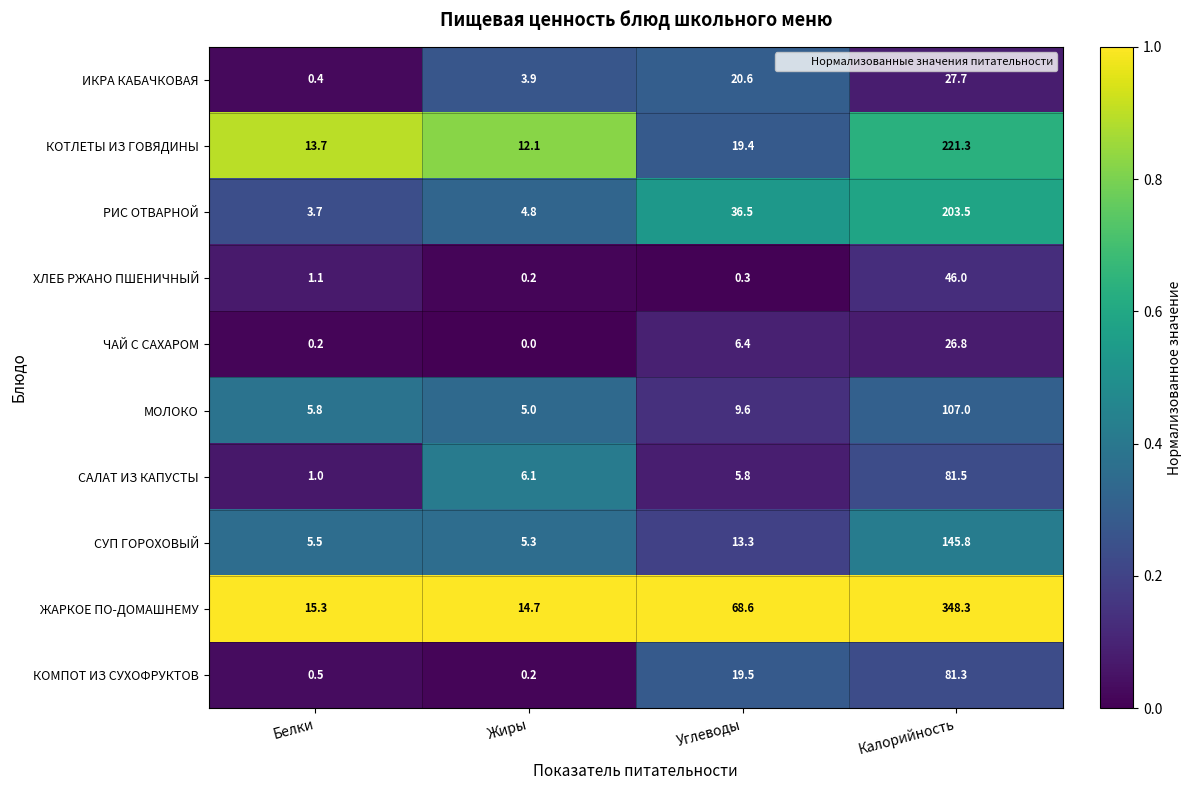

Is it true that РИС ОТВАРНОЙ equals 4.8 at Жиры?

True